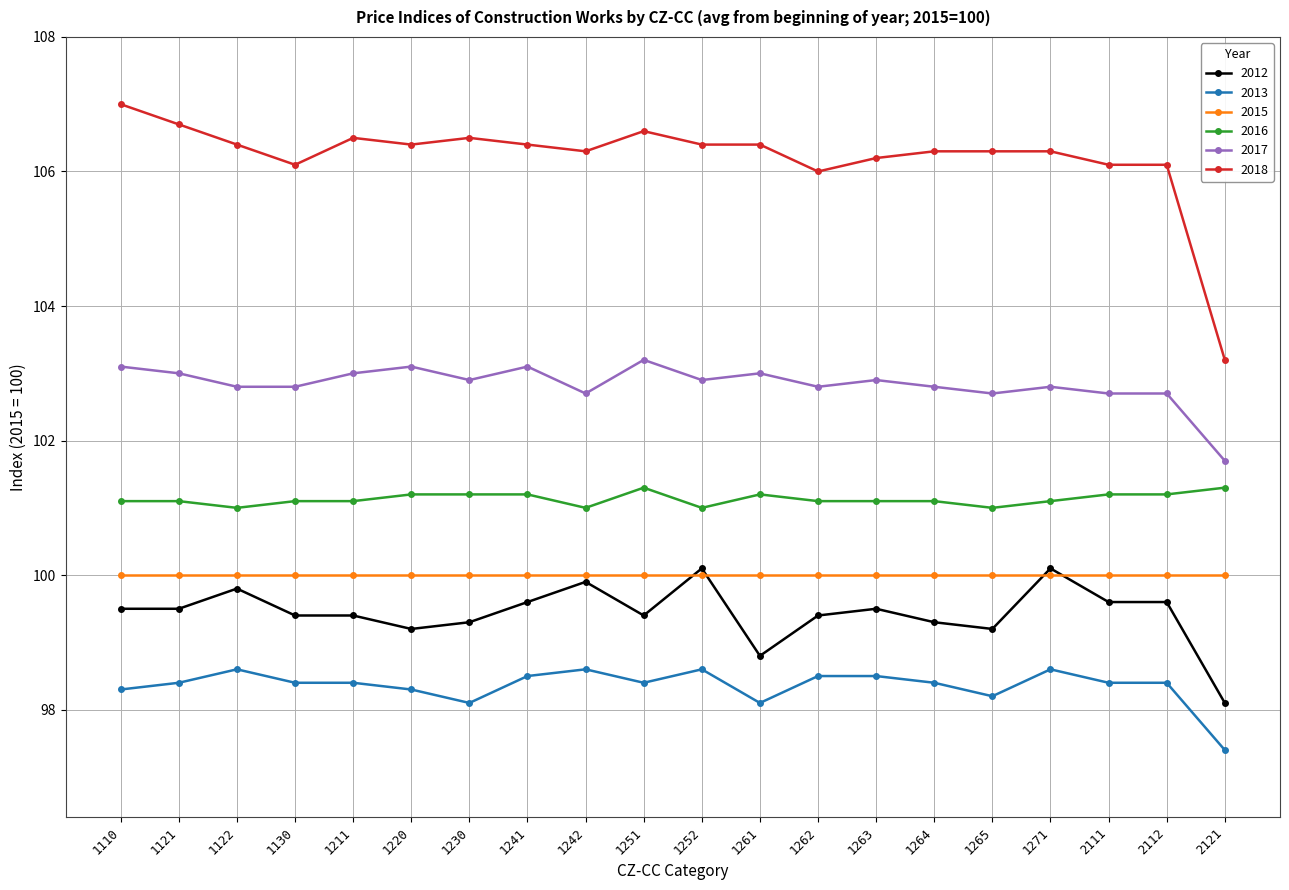

Rank the series at 1252 from lowest to highest value.

2013, 2015, 2012, 2016, 2017, 2018